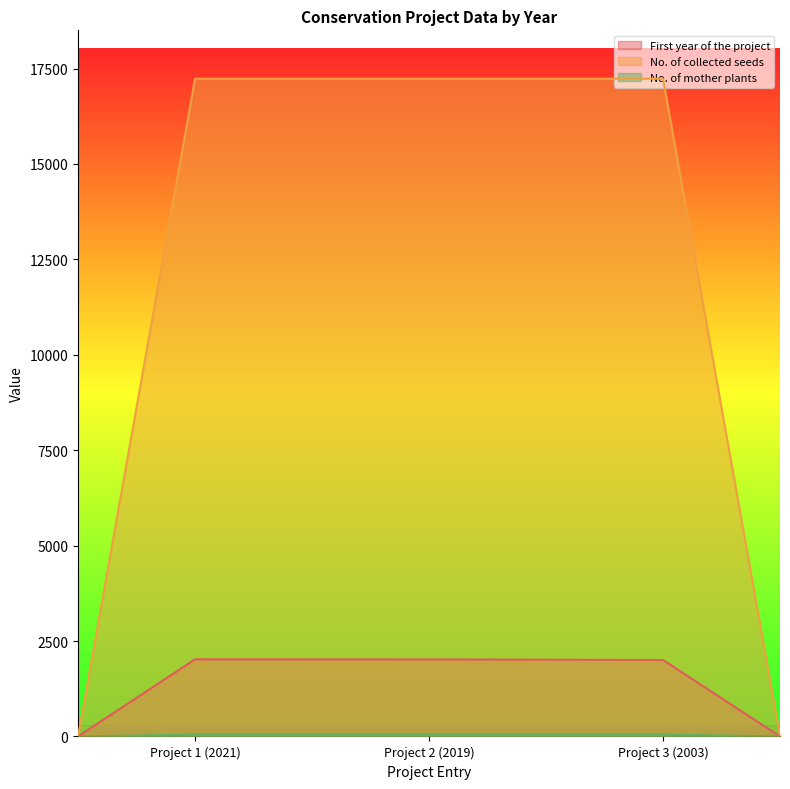

Which series has the largest range (max minus min)?

No. of collected seeds